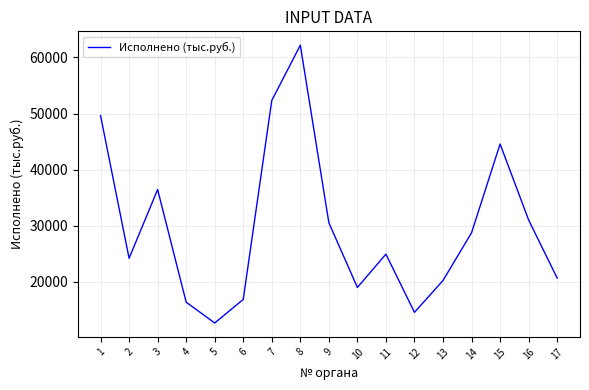

The chart shows a value of 26198.4 at 1. True or false?

False